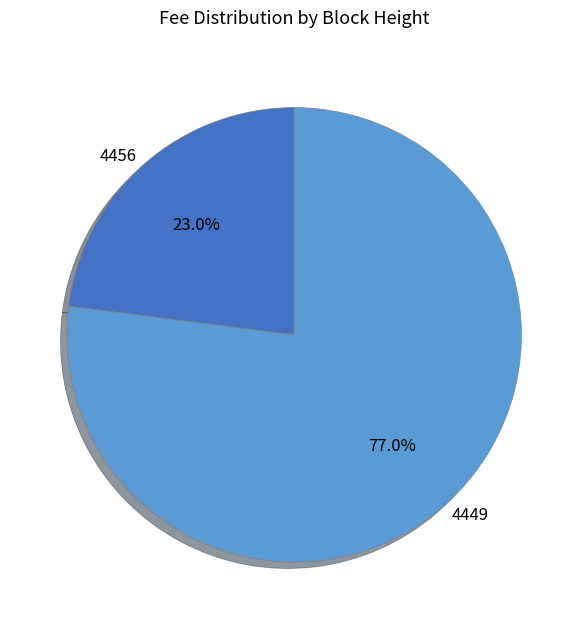

Which slice represents more than half of the pie?

4449